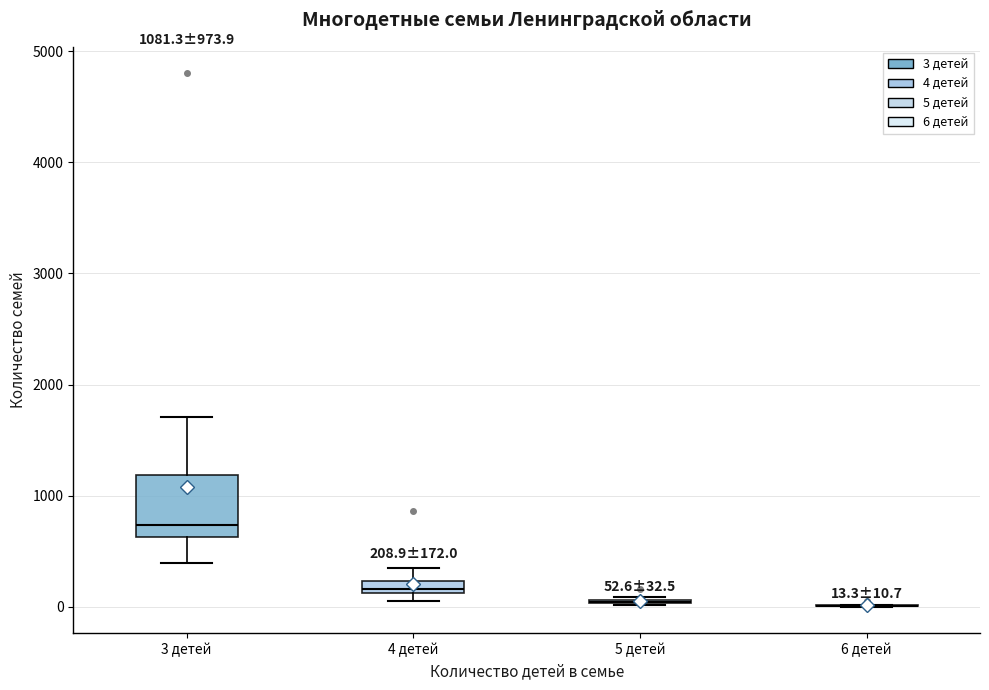

Comparing the boxes themselves (not the whiskers), which one is the tallest?

3 детей